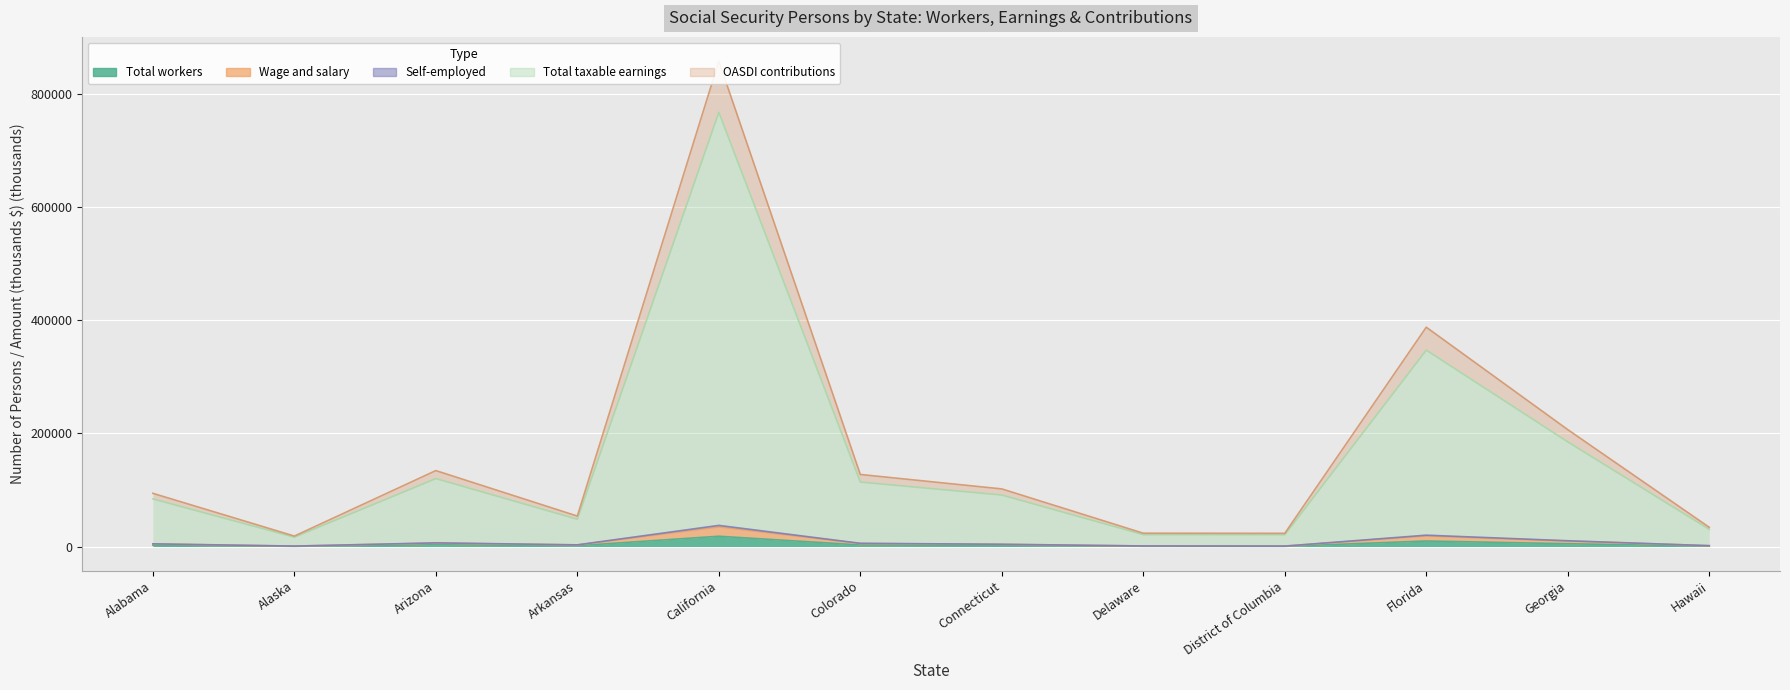

Where does the Total taxable earnings series first go above 101906?

Arizona